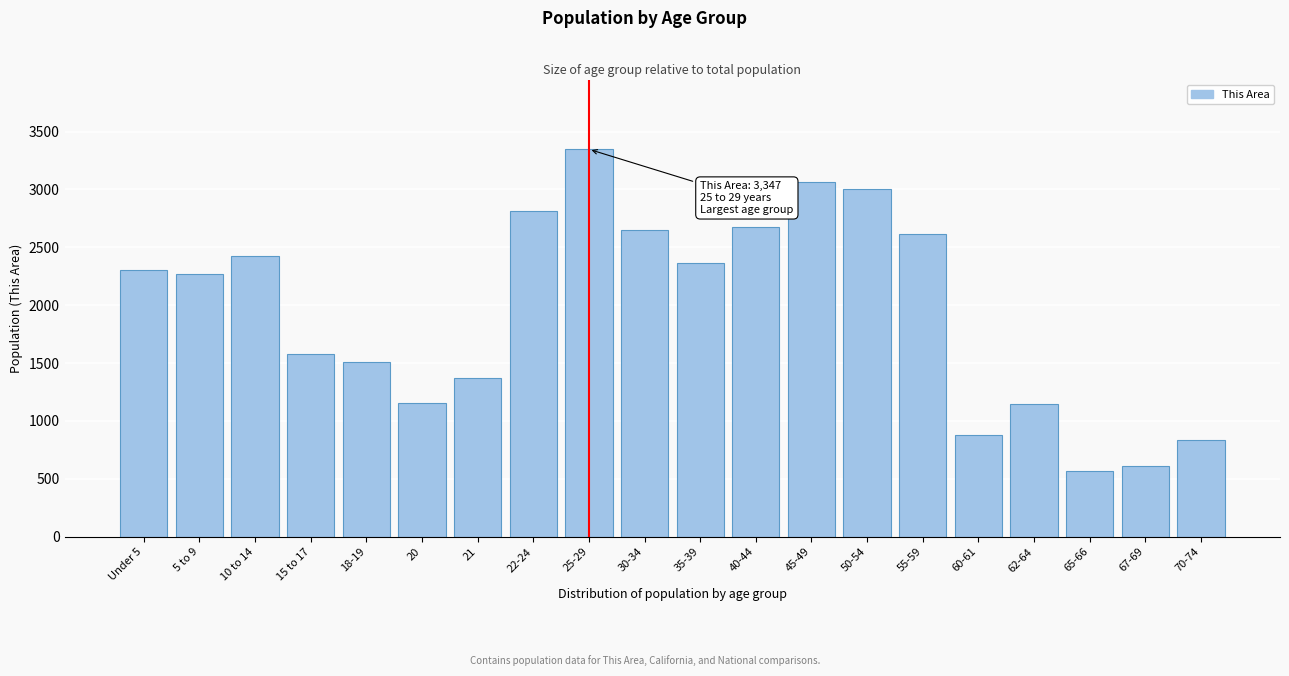

Is it true that the value at 67-69 is 961?

False